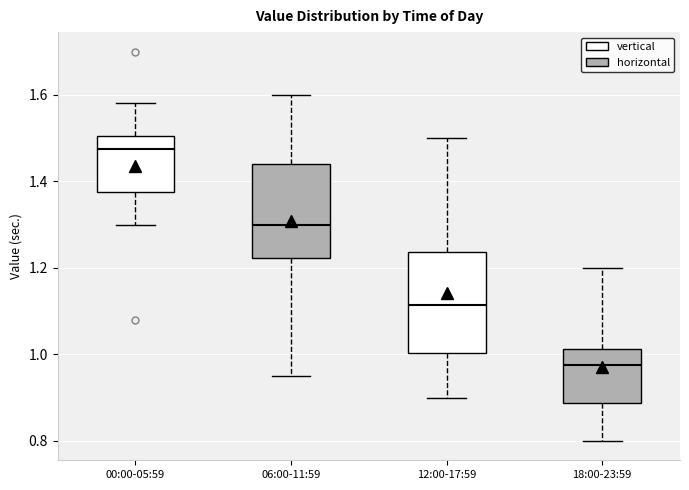

Reading left to right, transcribe this box plot: for each box, give where its median line is, the range the box spans, and where its two whiskers end, as read against the y-axis. The values are not printed on the chart, so give them approximately, as read against the axis.

00:00-05:59: median 1.48, box 1.38 to 1.50, whiskers 1.30 to 1.58
06:00-11:59: median 1.30, box 1.22 to 1.44, whiskers 0.96 to 1.60
12:00-17:59: median 1.12, box 1.00 to 1.24, whiskers 0.90 to 1.50
18:00-23:59: median 0.98, box 0.88 to 1.02, whiskers 0.80 to 1.20